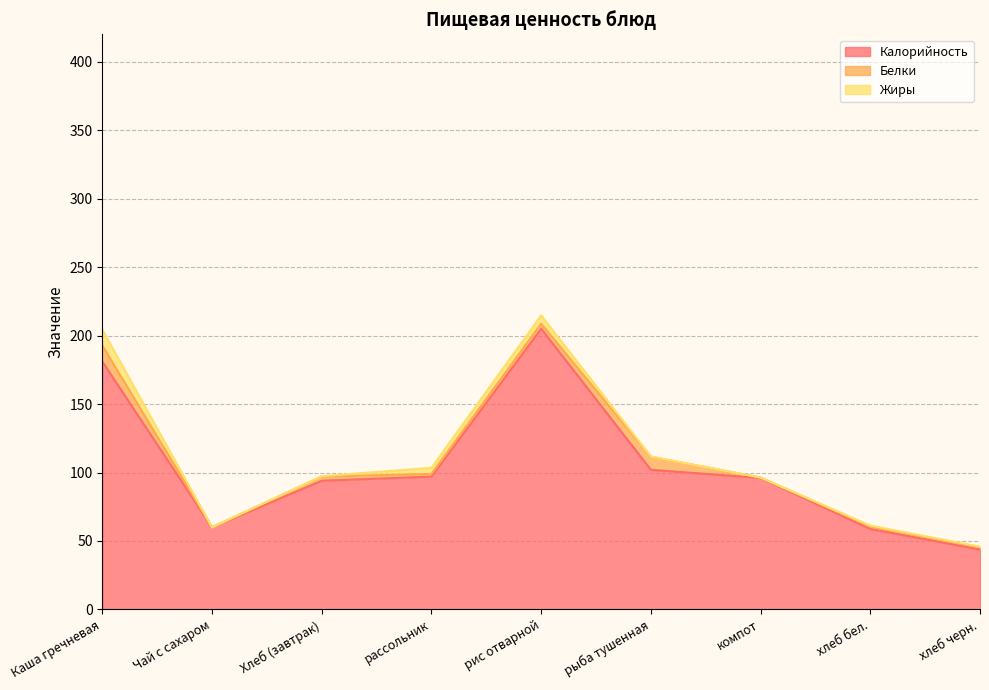

Reading left to right, transcribe all the data shown in this chart.

Калорийность: 181.0	60.0	94.0	97.0	205.0	102.0	96.0	58.8	43.8
Белки: 11.7	0.0	3.0	2.0	3.7	9.5	0.3	1.9	1.6
Жиры: 11.6	0.0	0.3	4.5	6.1	0.2	0.0	0.6	0.5